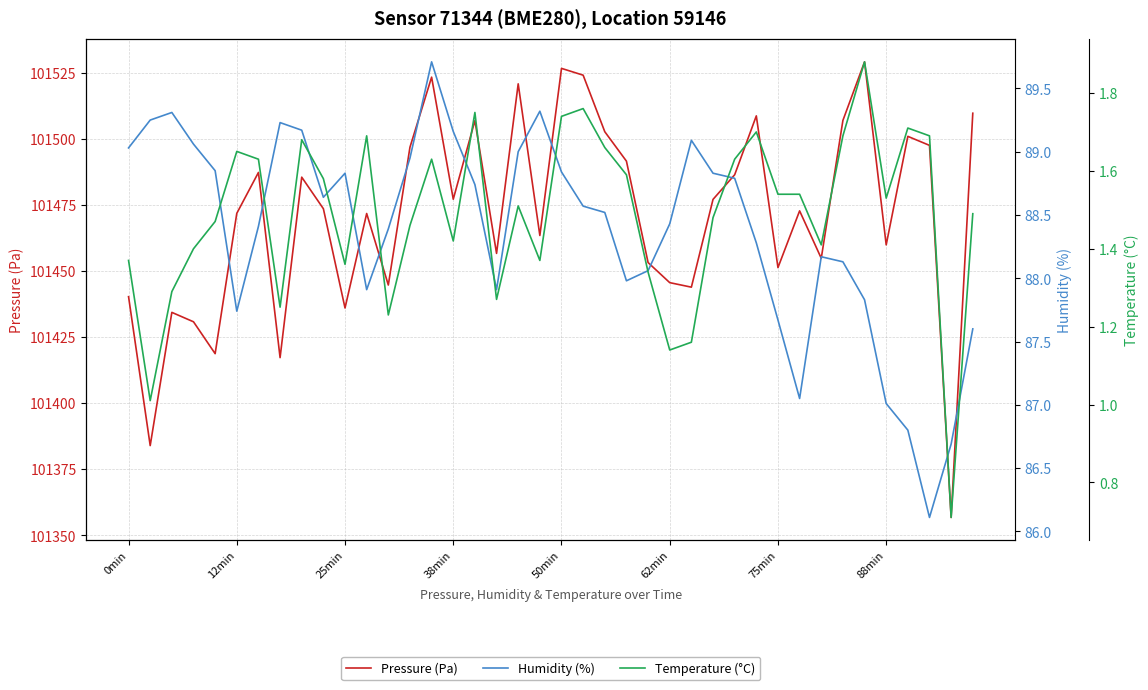

Is it true that Pressure (Pa) equals 168768.5 at 38min?

False